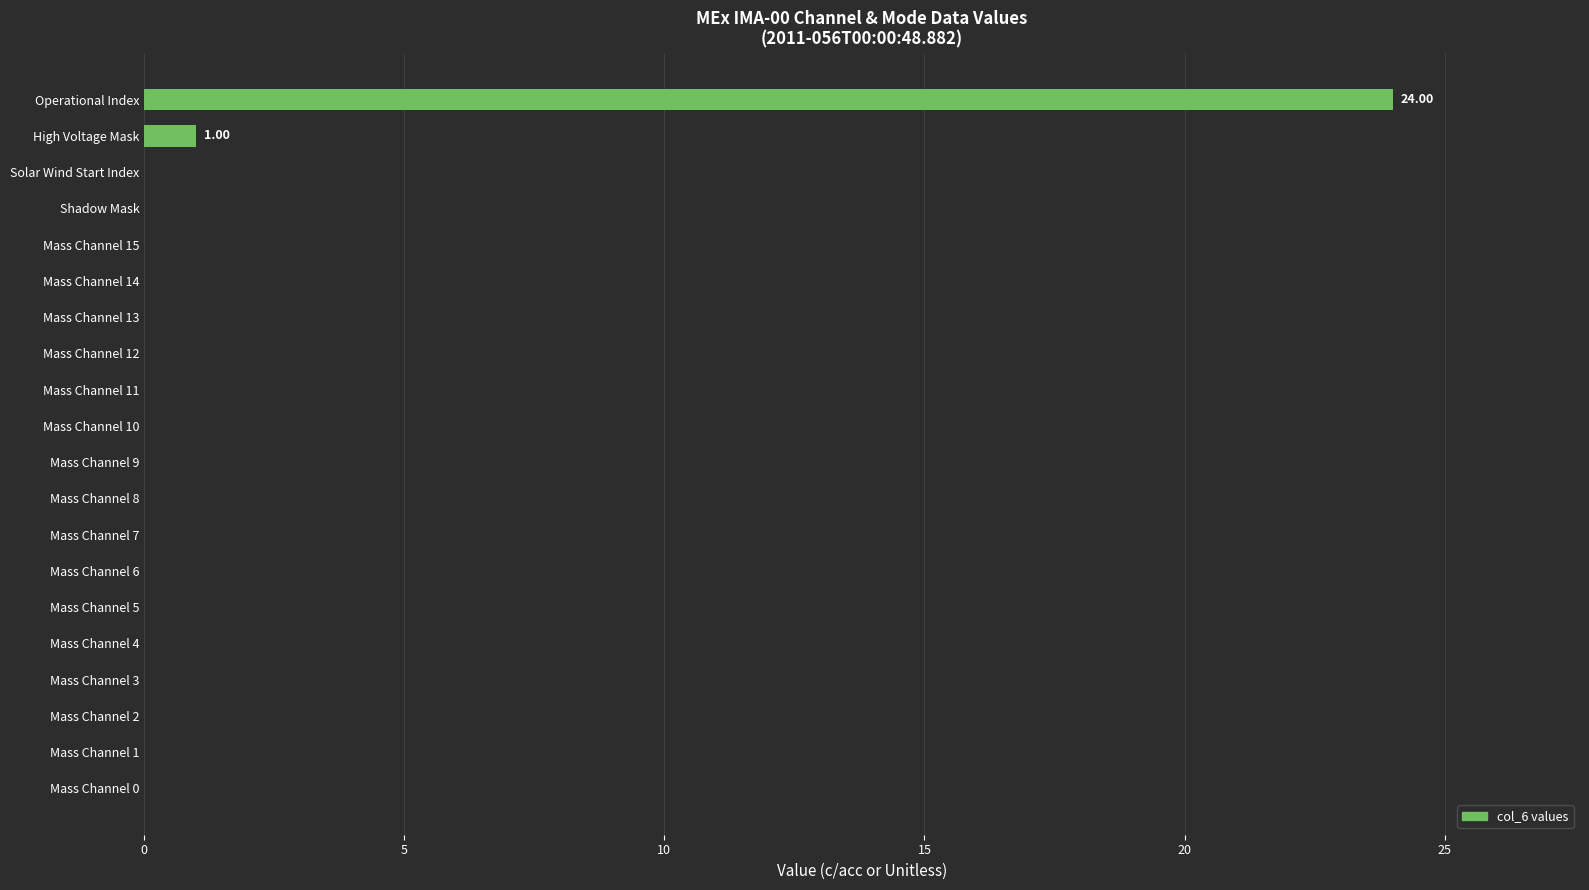

At which label is the value closest to 12?

High Voltage Mask